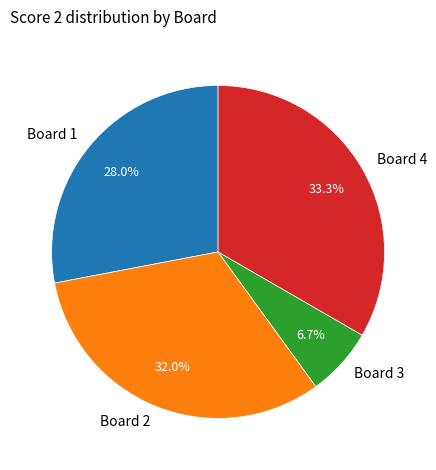

The Board 4 slice represents 33% of the pie. True or false?

True